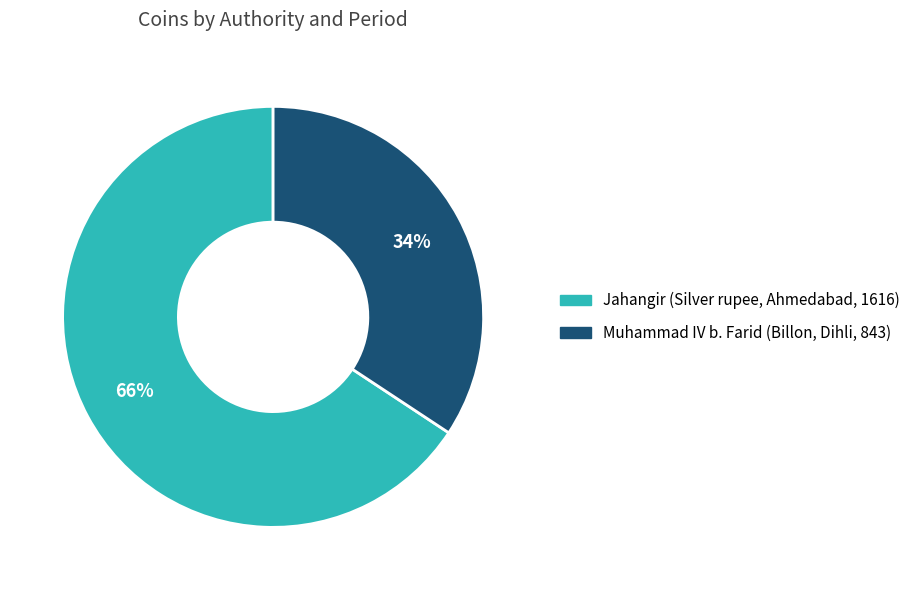

Is there a majority slice in this chart?

Yes